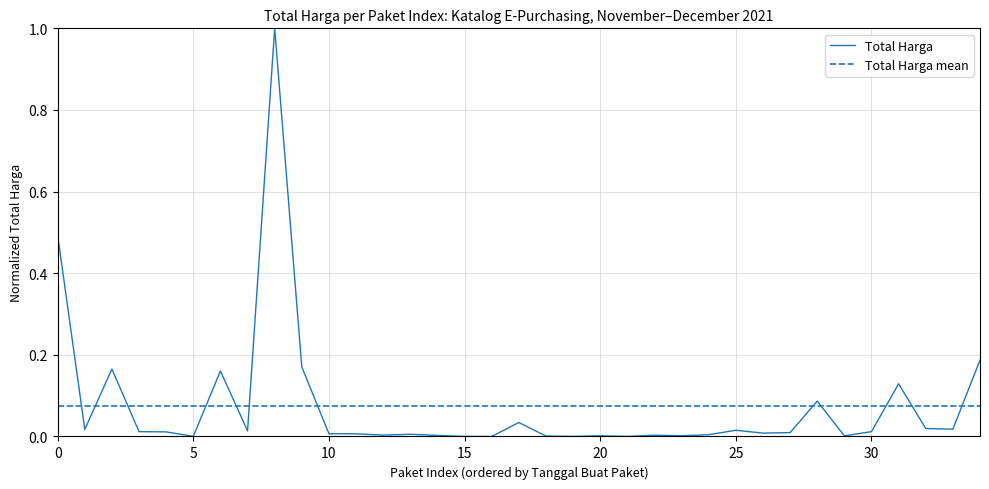

What is the maximum value shown in the chart?

1.0